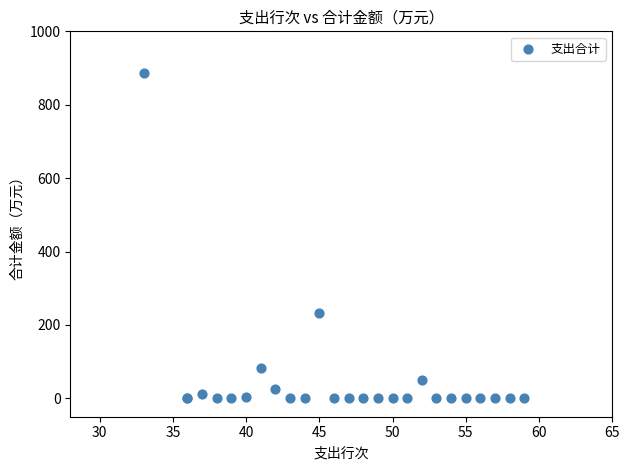

What Y value in the scatter plot is closest to 443?

232.7